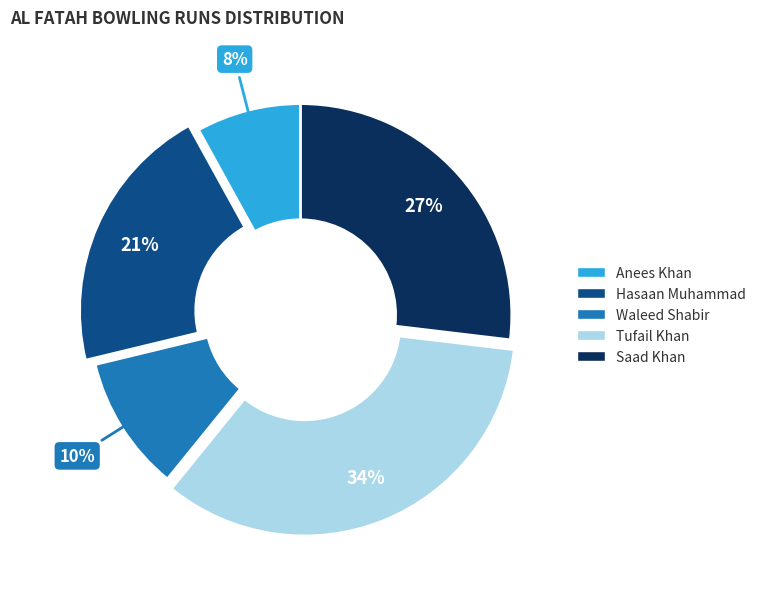

What is the ratio of the value at Anees Khan to the value at Waleed Shabir?

0.8